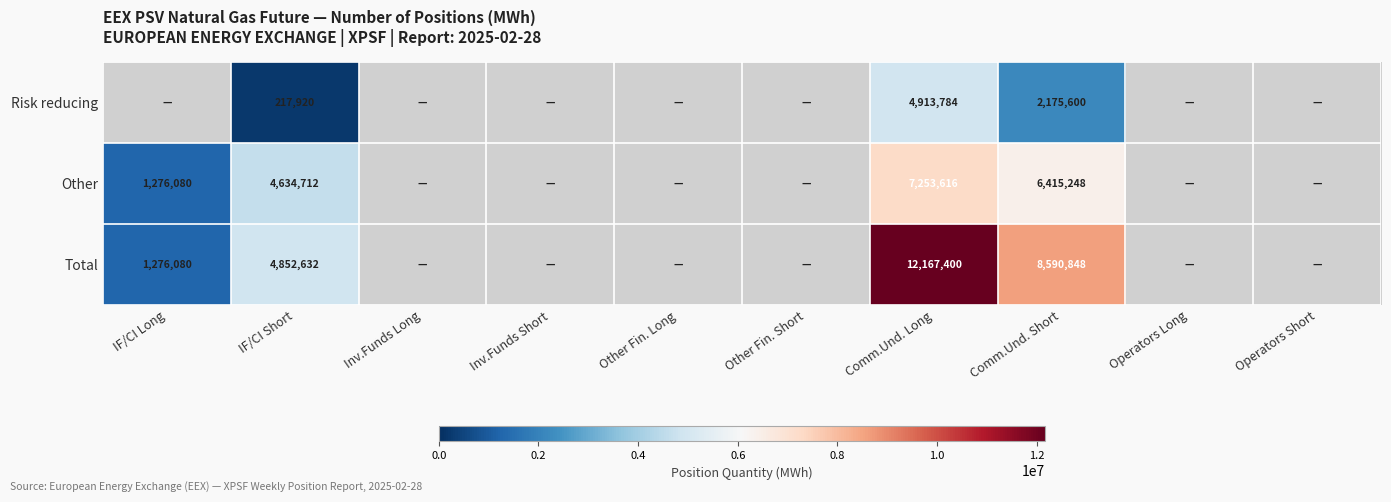

Is it true that Other equals 346280 at IF/CI Long?

False